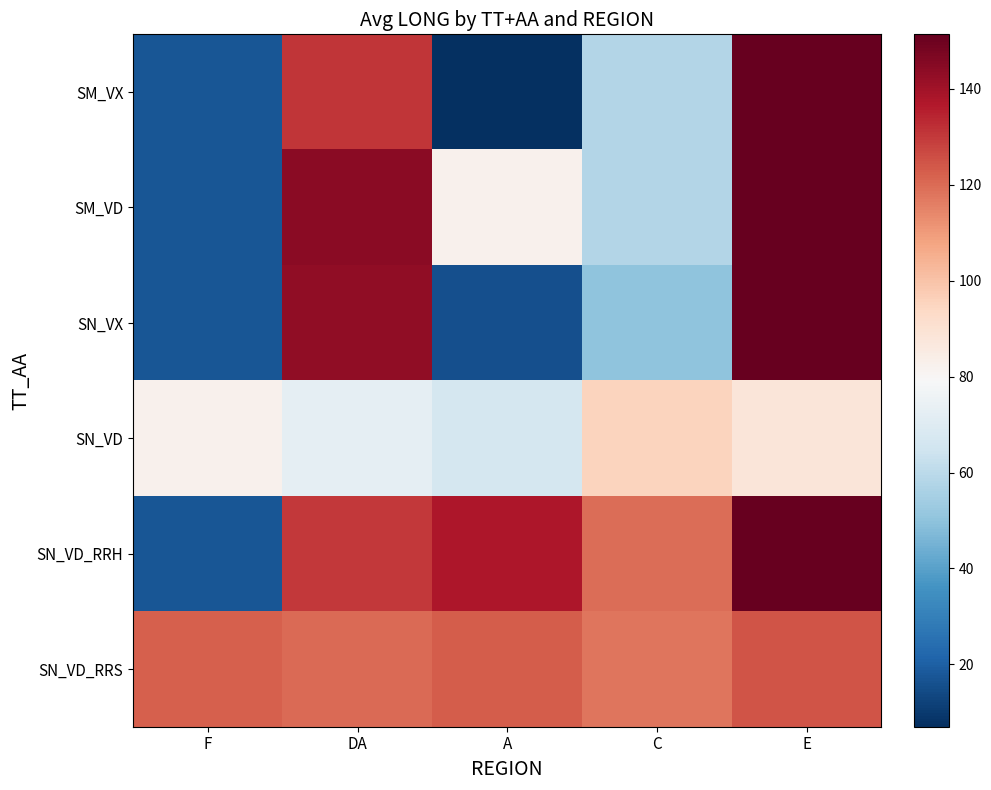

What is the maximum value shown in the chart?

151.4